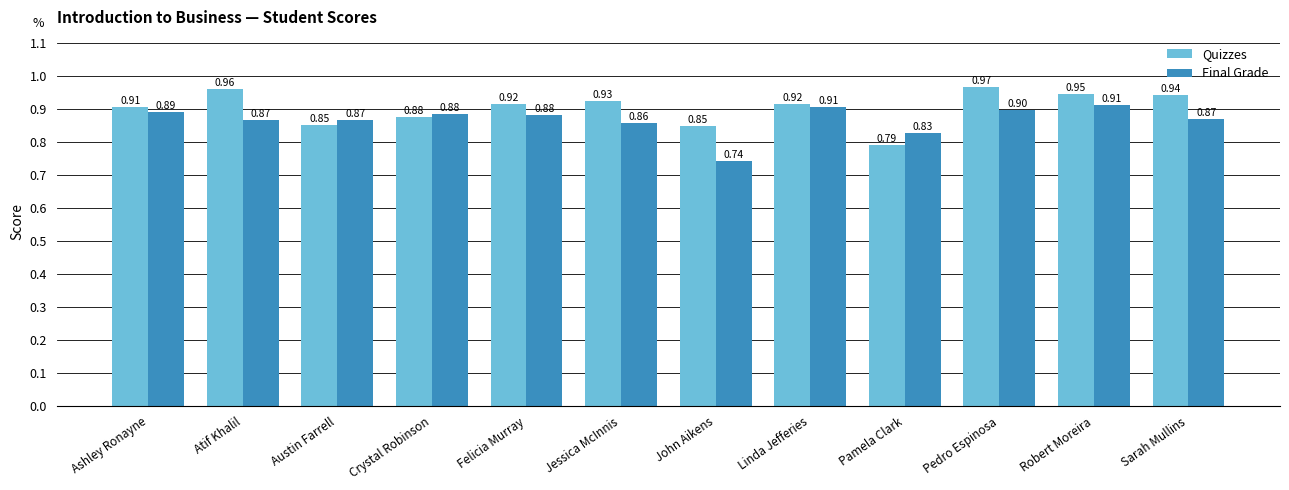

List the series in order of their peak value, highest first.

Quizzes, Final Grade